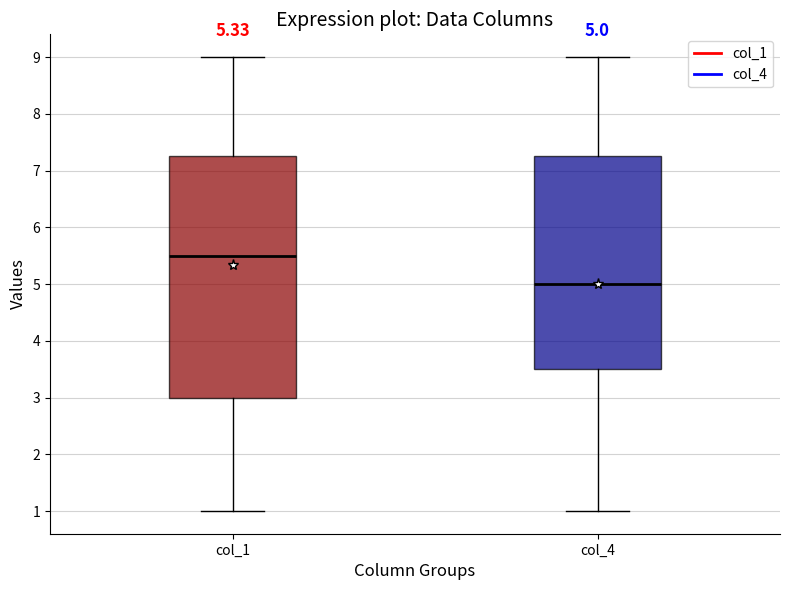

Which box's median line is the lowest?

col_4